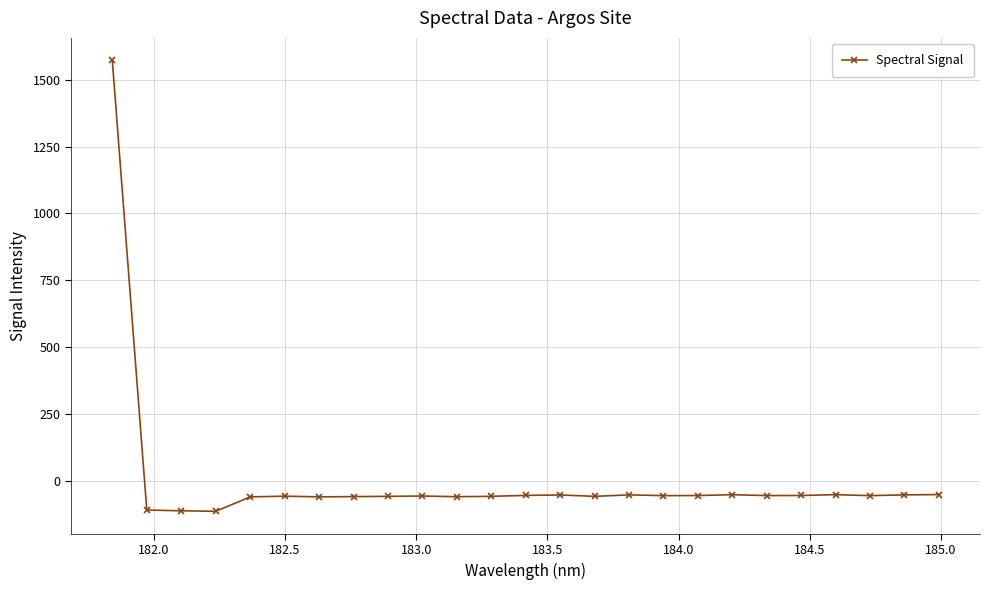

True or false: there are more than 1 points higher than both neighbors.

True